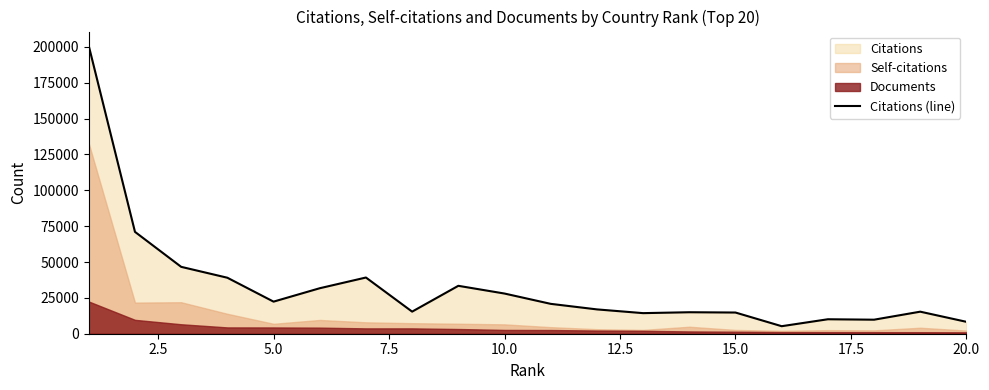

What is the highest value of the Citations (line) series?

200704